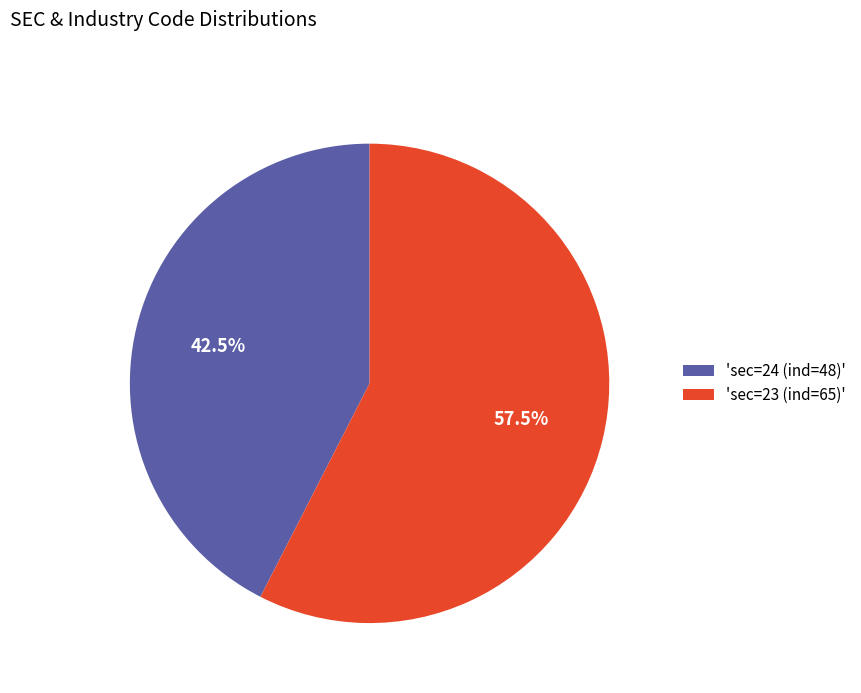

Do 'sec=23 (ind=65)' and 'sec=24 (ind=48)' together represent more than half of the pie?

Yes